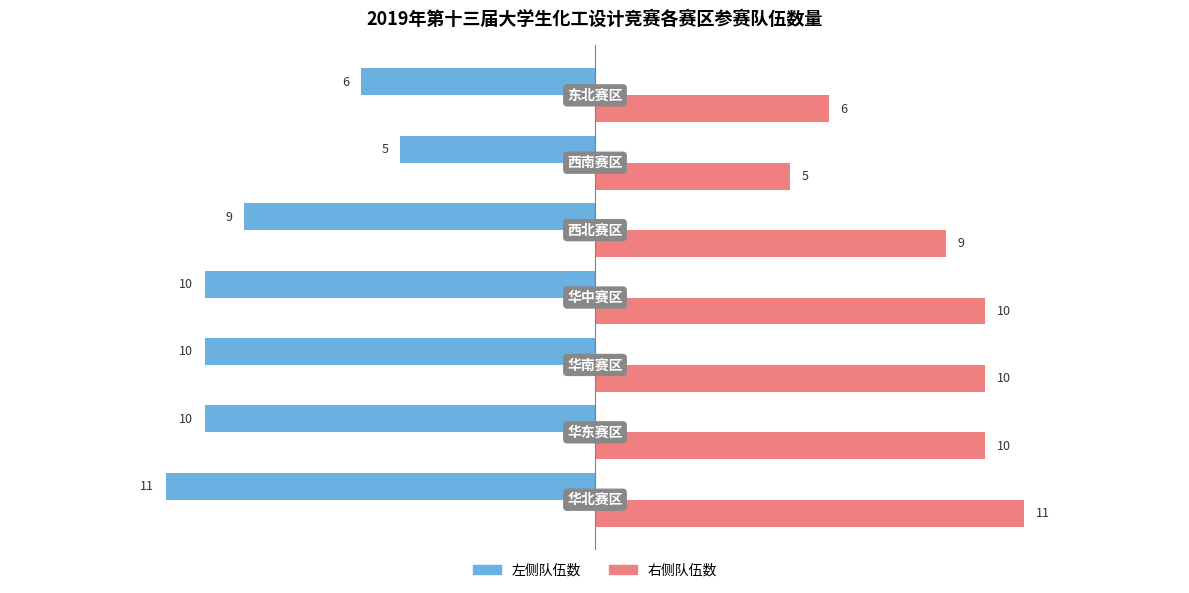

How many data points in 左侧队伍数 are above -10?

3